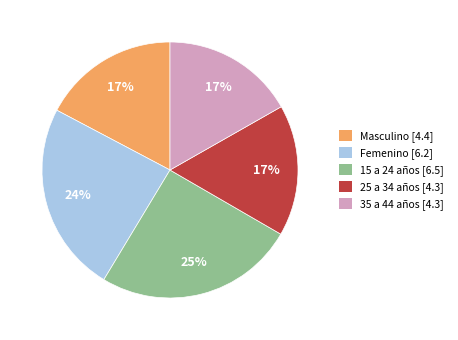

Which slice is the largest?

15 a 24 años